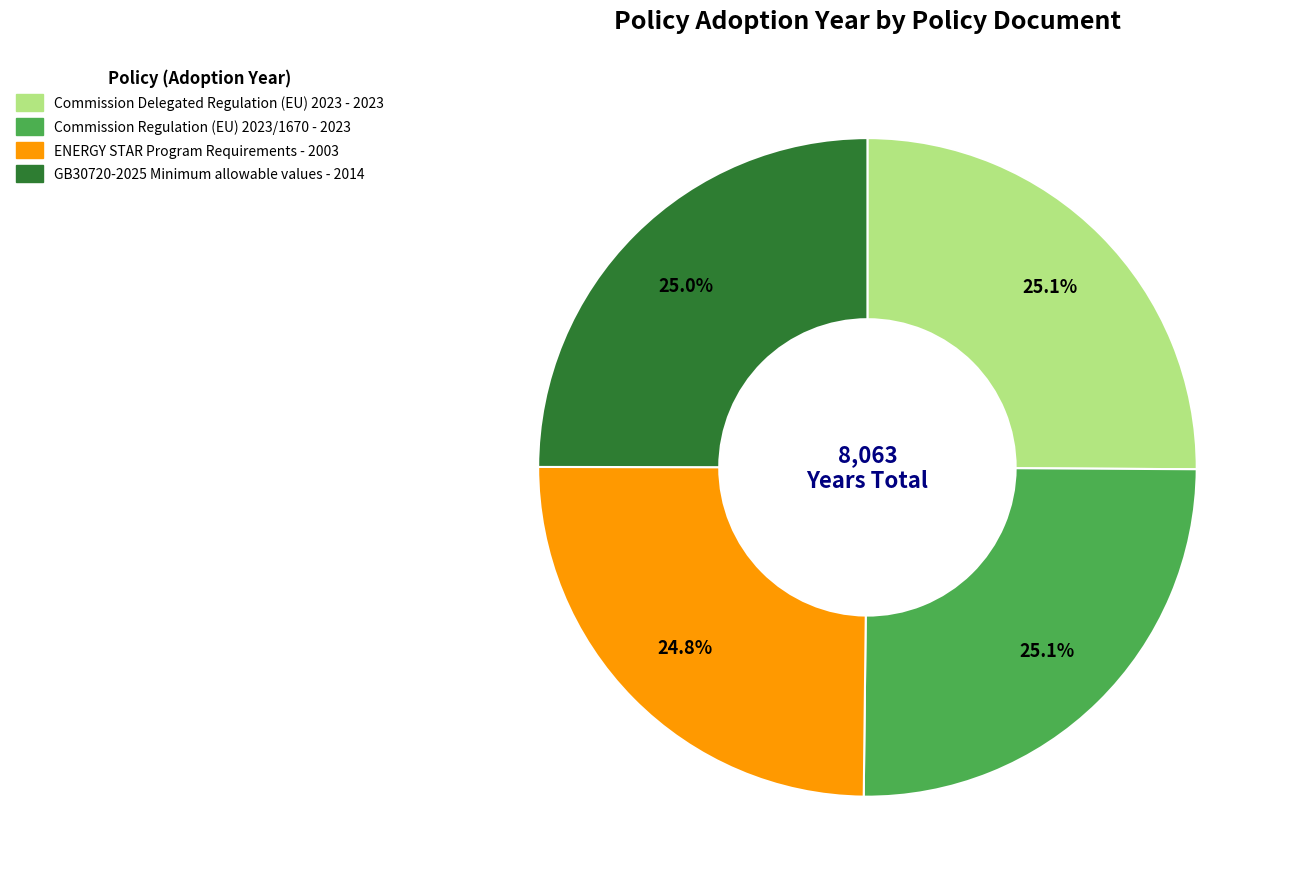

How many segments does this pie chart have?

4